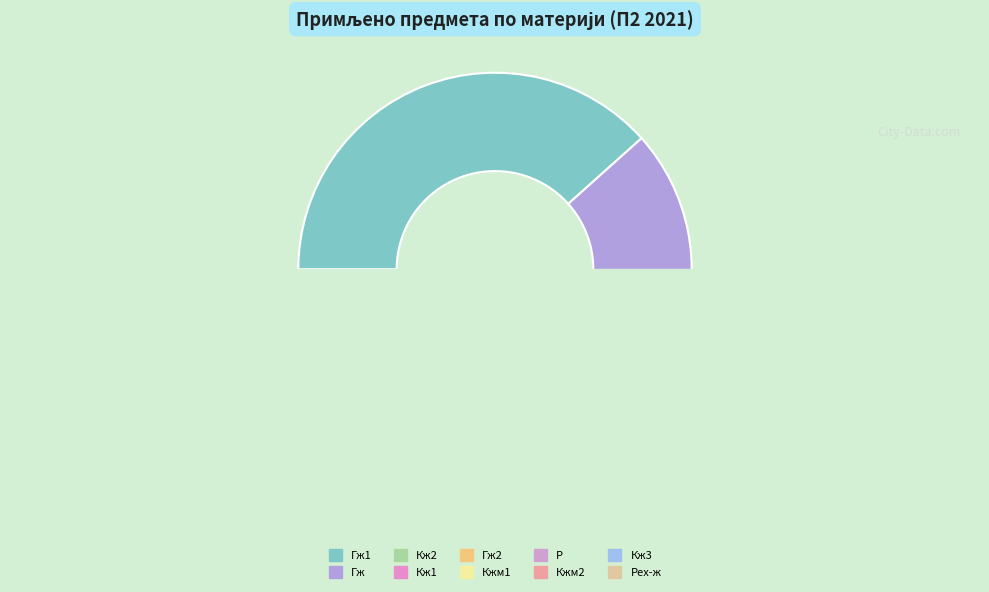

Do Гж2 and Кжм1 together represent more than half of the pie?

No